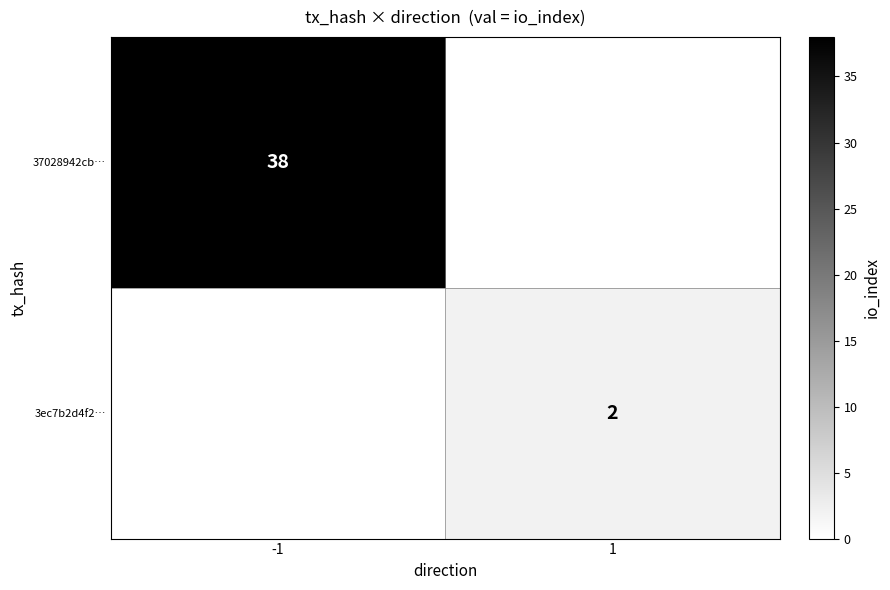

The 37028942cb… series shows 8 at -1. True or false?

False